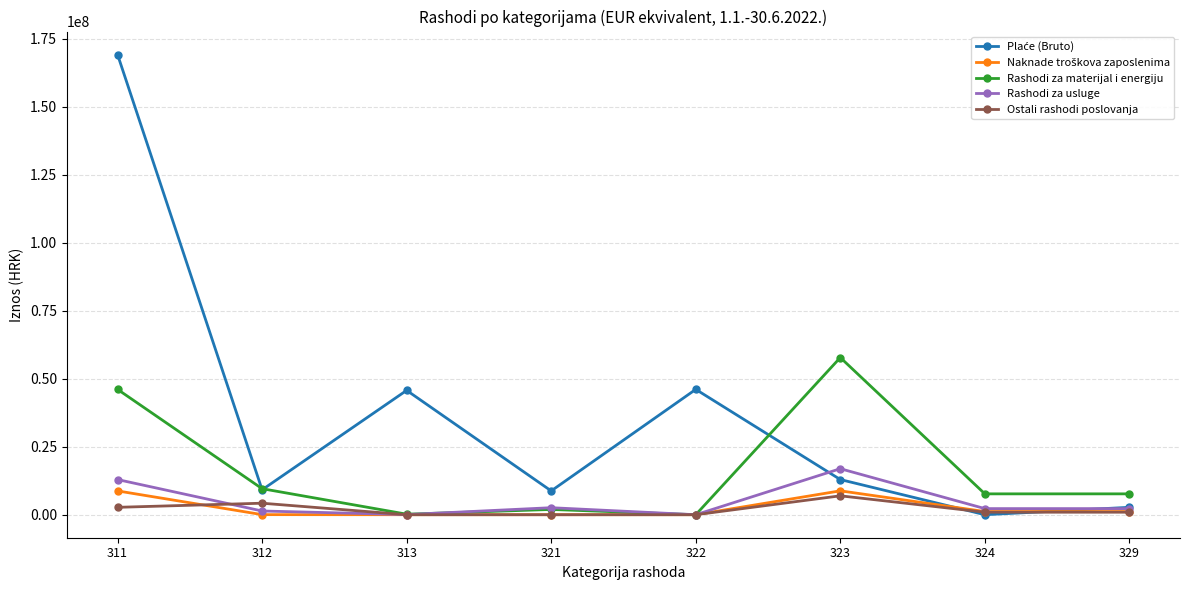

The value of Ostali rashodi poslovanja at 312 is 4233259.0. True or false?

True